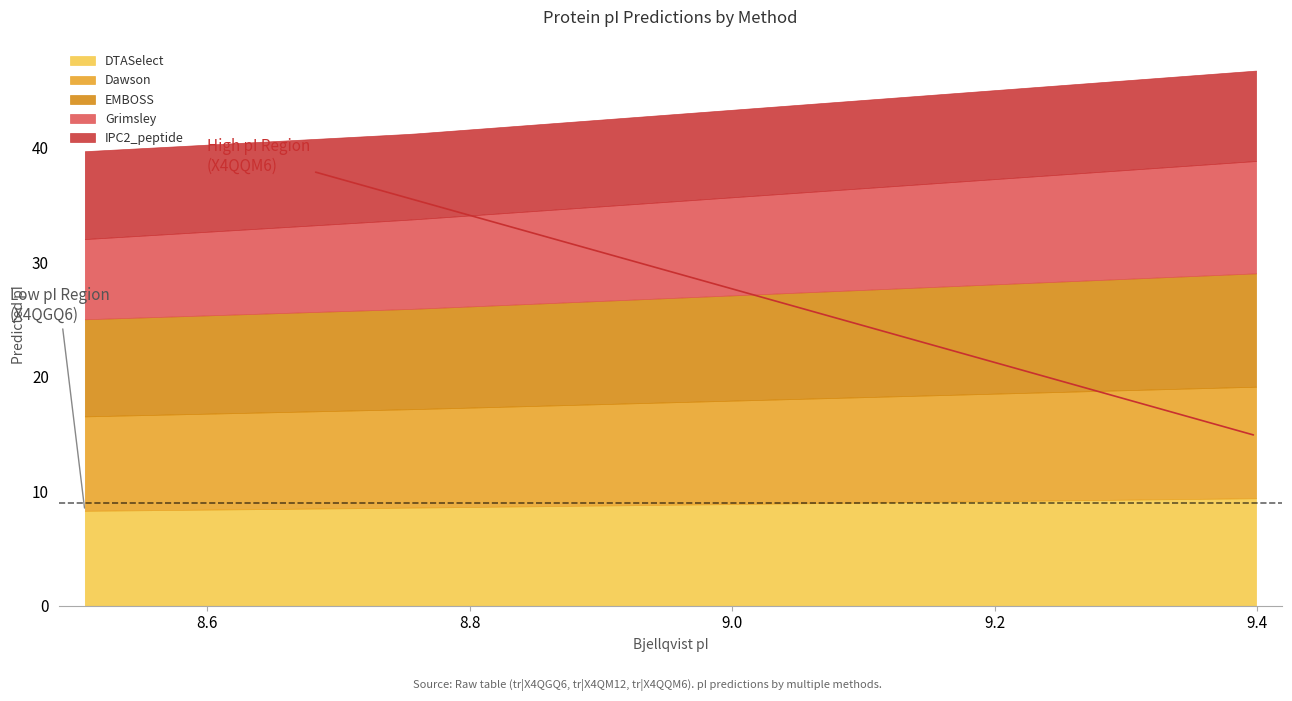

What is the lowest value of the DTASelect series?

8.3